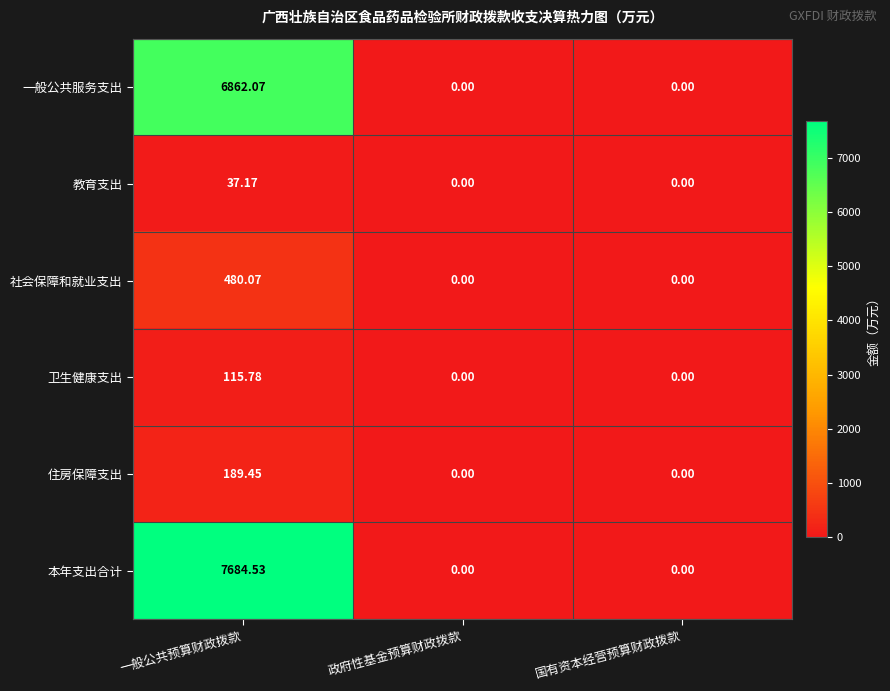

What is the greatest value displayed?

7684.5